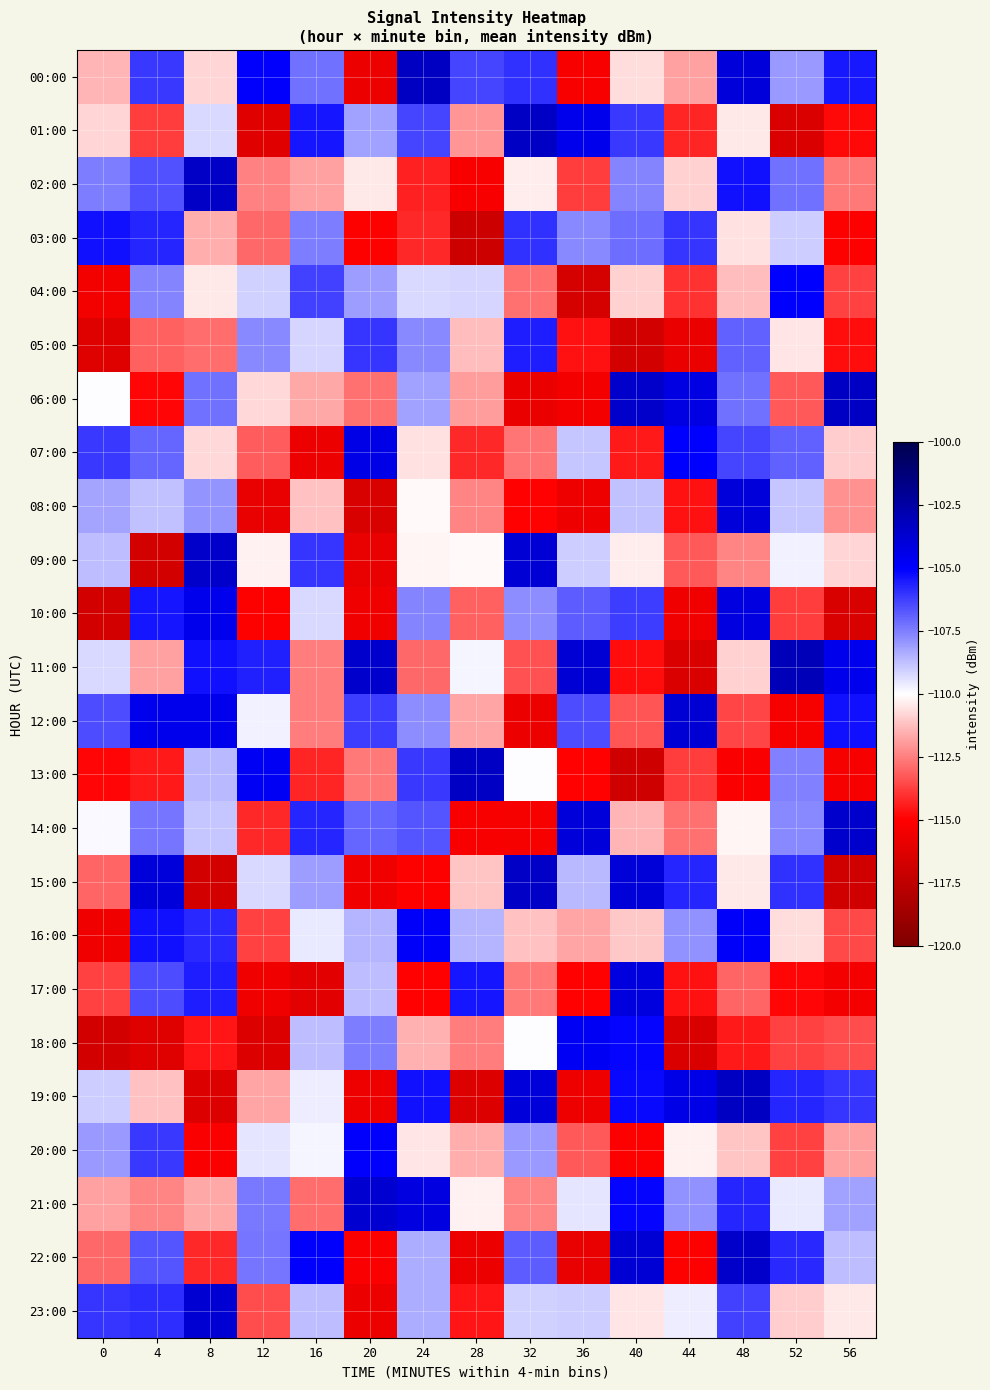

What is the minimum value shown in the chart?

-116.9